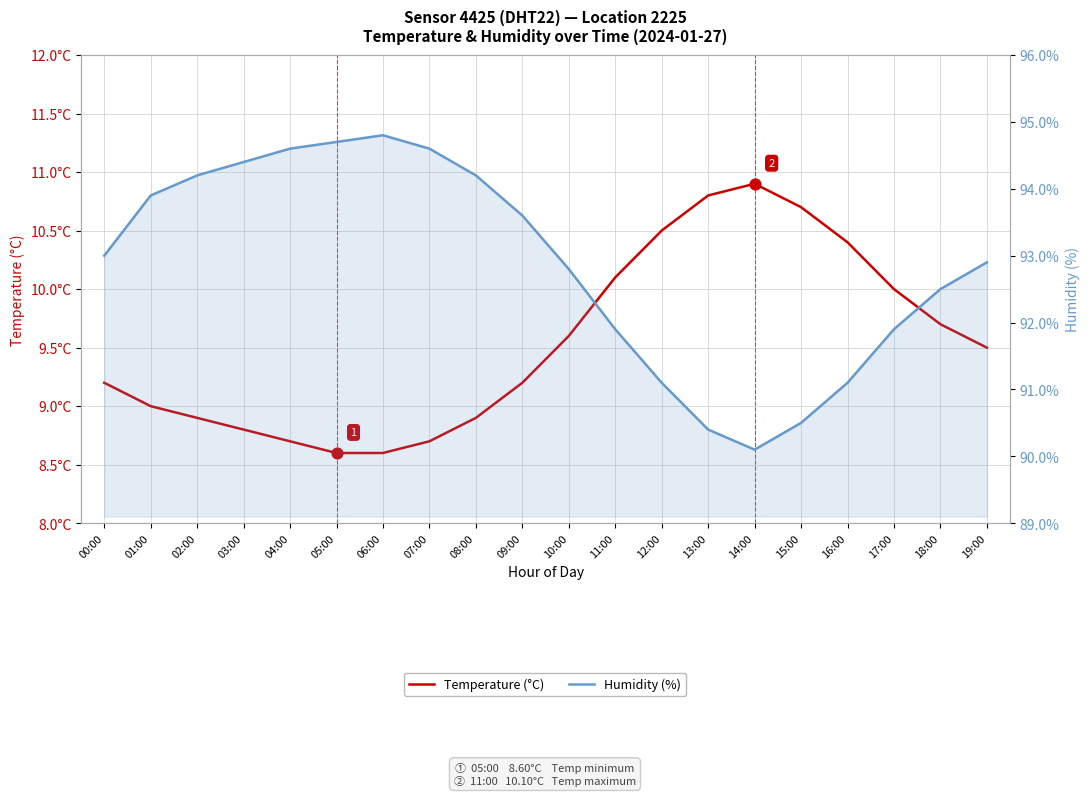

What are all the series names shown in the legend?

Temperature (°C), Humidity (%)